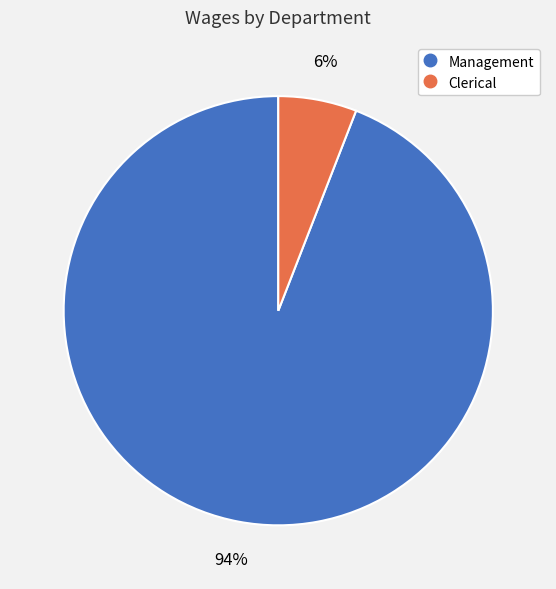

Do Clerical and Management together represent more than half of the pie?

Yes